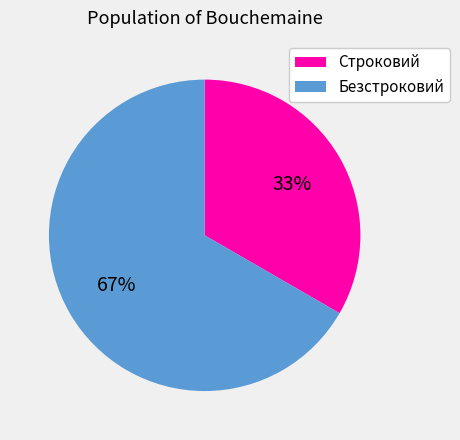

The Безстроковий slice represents 67% of the pie. True or false?

True